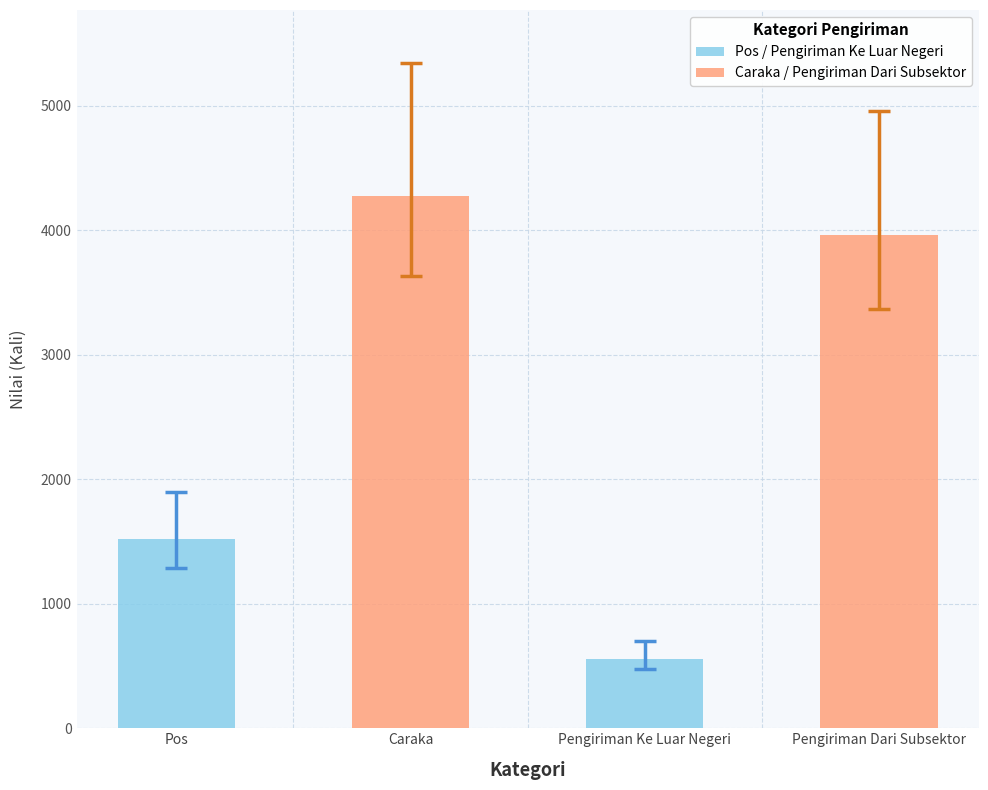

Reading left to right, extract all data points from this chart.

Pos=1518	Caraka=4275	Pengiriman Ke Luar Negeri=558	Pengiriman Dari Subsektor=3965